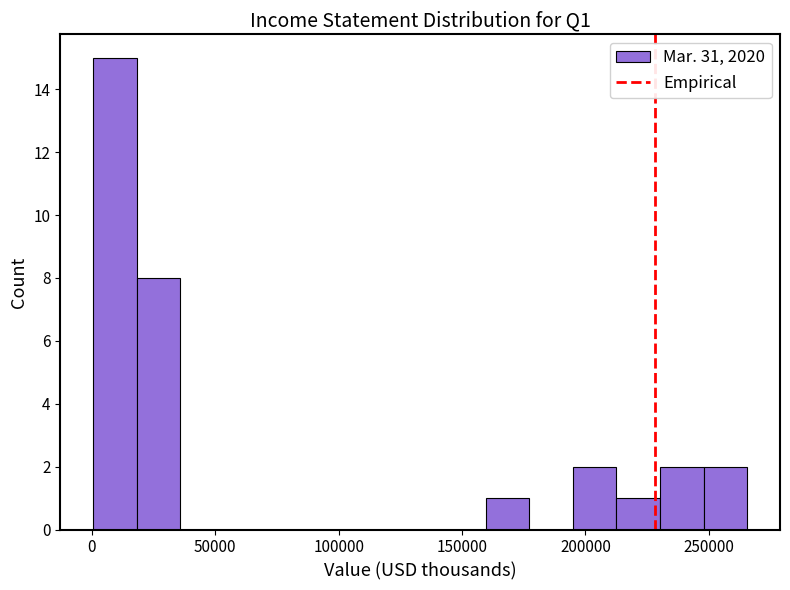

Read against the x-axis, roughly where is the centre of the tallest bar?

10000